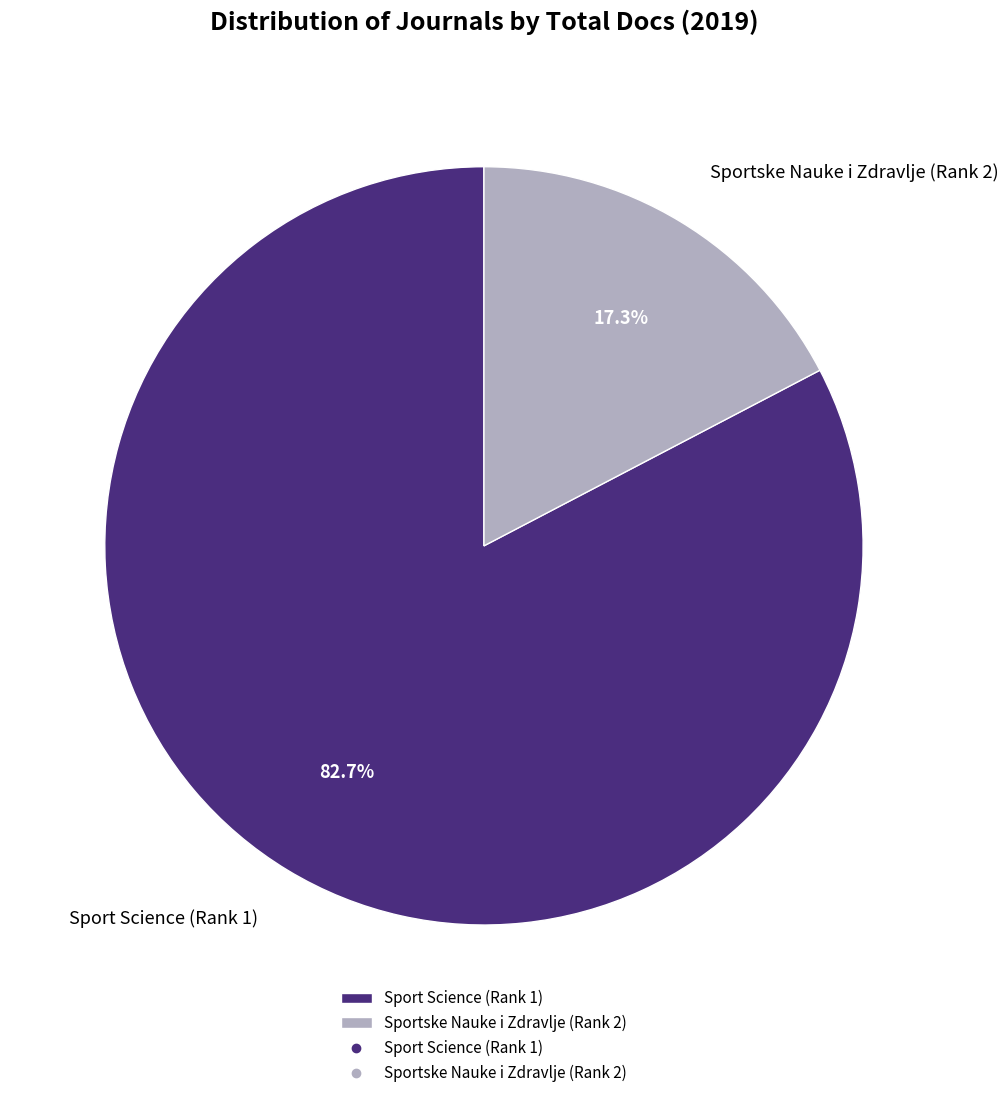

True or false: Sport Science (Rank 1) accounts for 93% of the total.

False